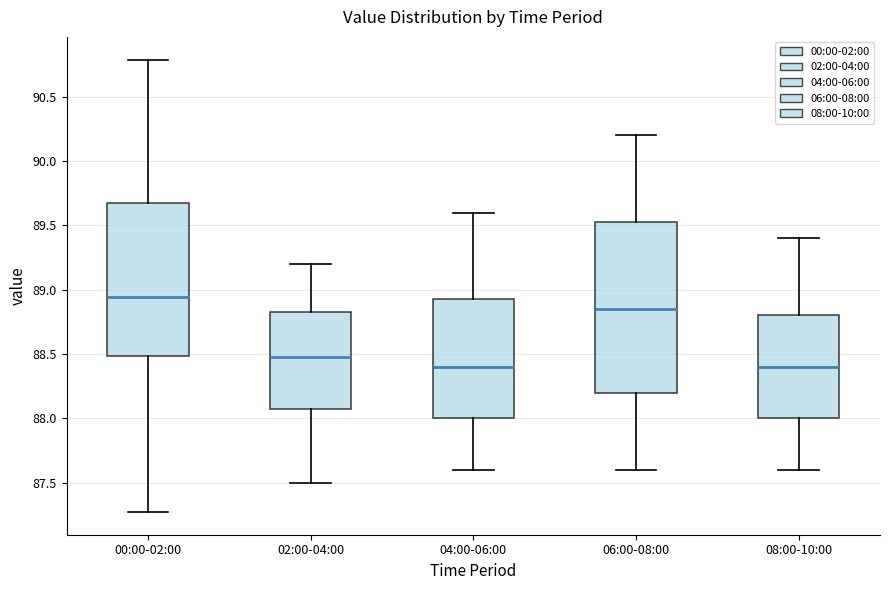

Reading left to right, transcribe this box plot: for each box, give where its median line is, the range the box spans, and where its two whiskers end, as read against the y-axis. The values are not printed on the chart, so give them approximately, as read against the axis.

00:00-02:00: median 88.95, box 88.50 to 89.65, whiskers 87.25 to 90.80
02:00-04:00: median 88.50, box 88.10 to 88.85, whiskers 87.50 to 89.20
04:00-06:00: median 88.40, box 88.00 to 88.95, whiskers 87.60 to 89.60
06:00-08:00: median 88.85, box 88.20 to 89.55, whiskers 87.60 to 90.20
08:00-10:00: median 88.40, box 88.00 to 88.80, whiskers 87.60 to 89.40